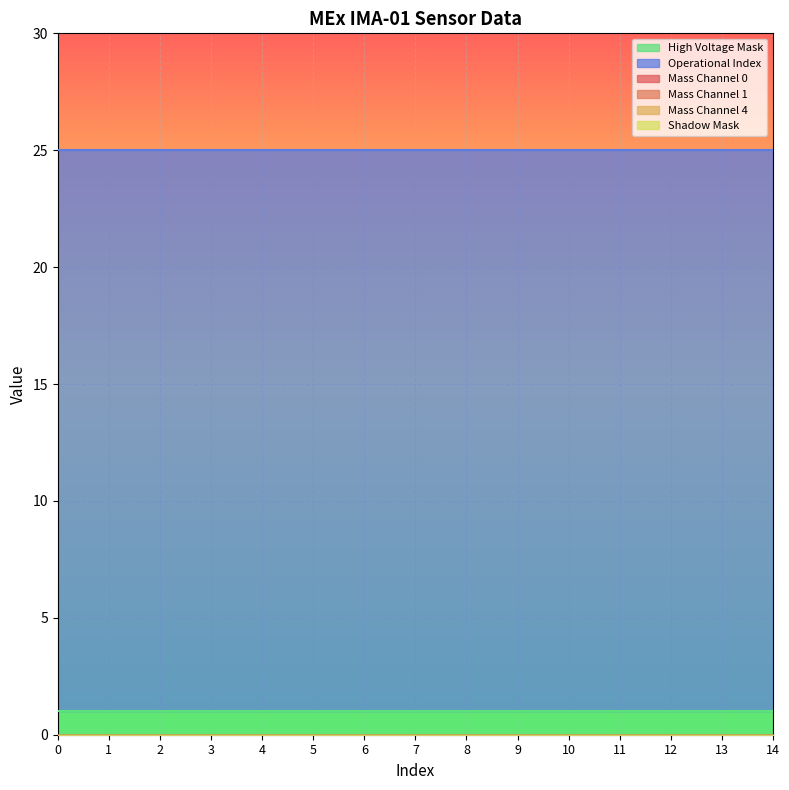

At how many categories does at least one series exceed 1?

15